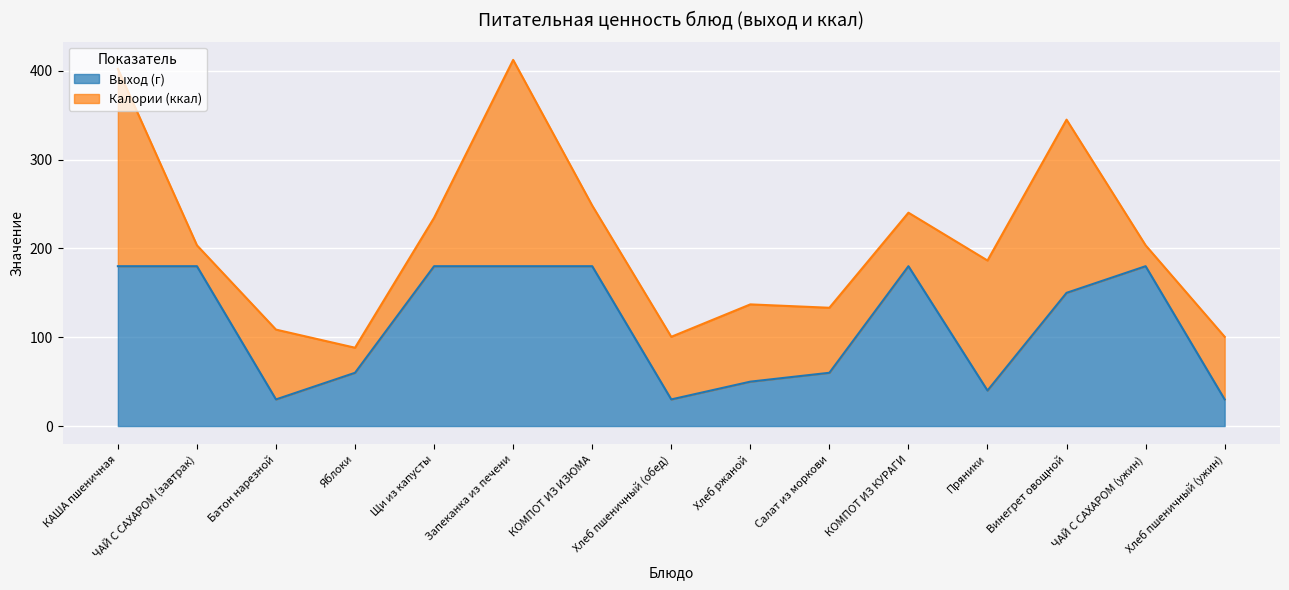

Reading left to right, transcribe all the data shown in this chart.

КАША пшеничная=180	ЧАЙ С САХАРОМ (завтрак)=180	Батон нарезной=30	Яблоки=60	Щи из капусты=180	Запеканка из печени=180	КОМПОТ ИЗ ИЗЮМА=180	Хлеб пшеничный (обед)=30	Хлеб ржаной=50	Салат из моркови=60	КОМПОТ ИЗ КУРАГИ=180	Пряники=40	Винегрет овощной=150	ЧАЙ С САХАРОМ (ужин)=180	Хлеб пшеничный (ужин)=30